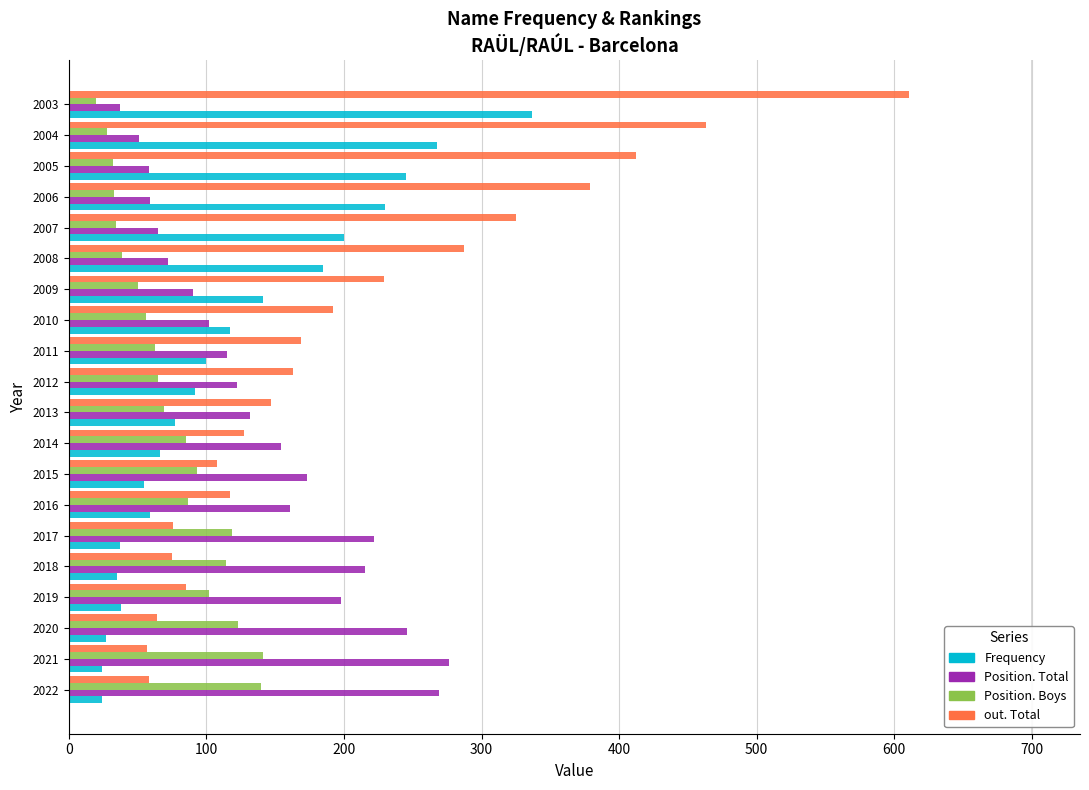

Which series has the largest range (max minus min)?

out. Total